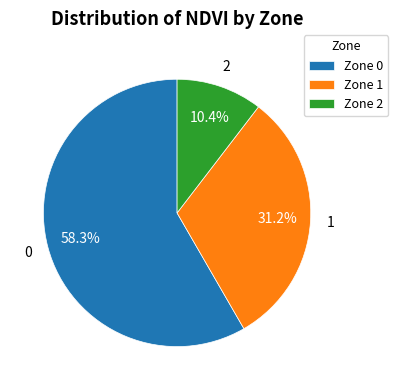

Approximately how many times larger is the value at Zone 0 compared to Zone 2?

5.6